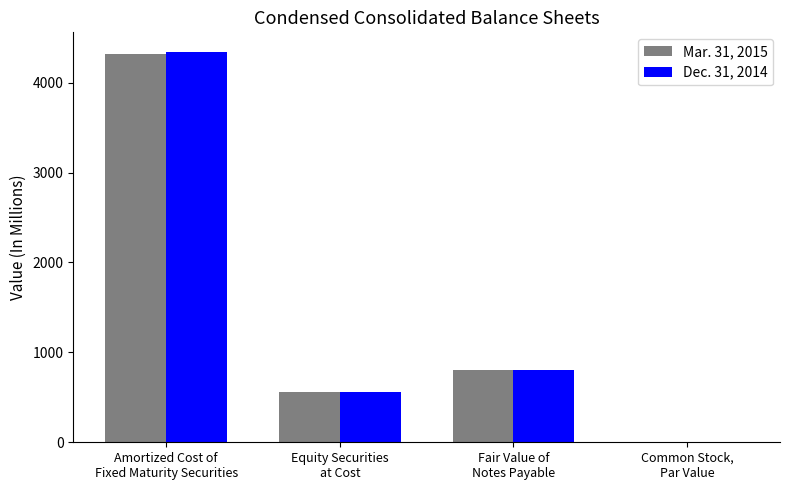

What is the total value across all series at Common Stock,
Par Value?

0.2